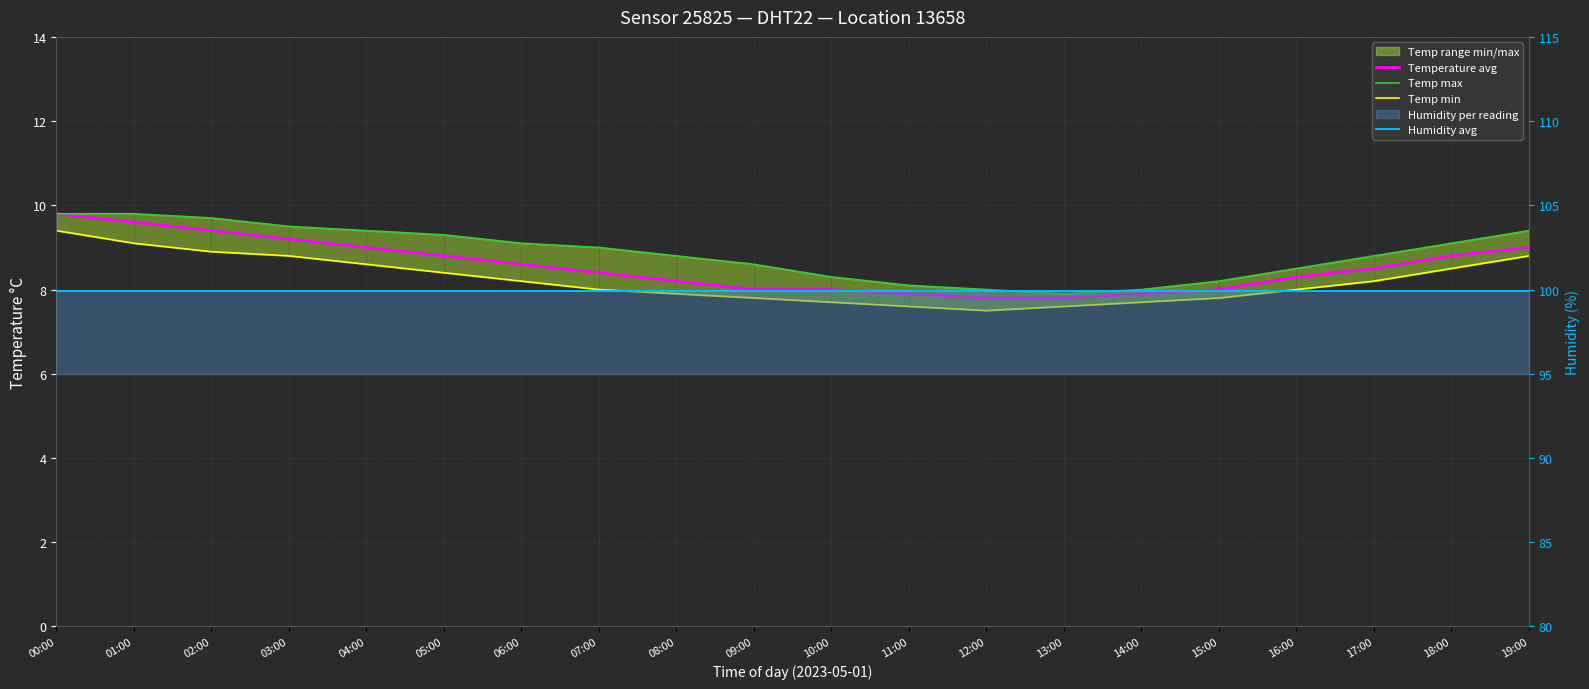

At how many categories does at least one series exceed 97?

20